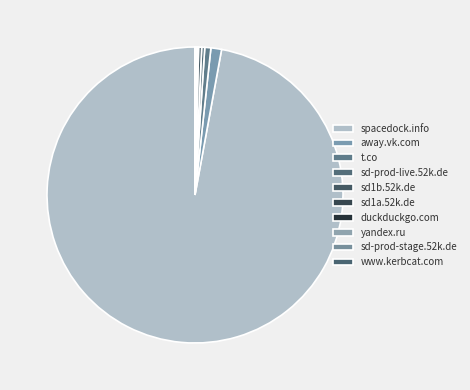

What portion of the pie excludes sd-prod-stage.52k.de?

99.9%